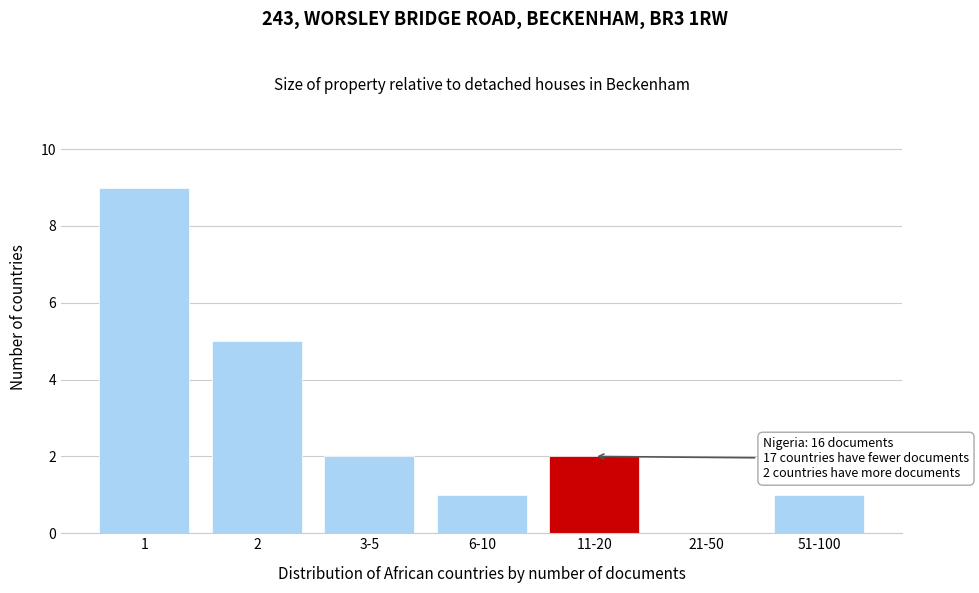

Reading right to left, what are all the values shown in this chart?

51-100=1	21-50=0	11-20=2	6-10=1	3-5=2	2=5	1=9